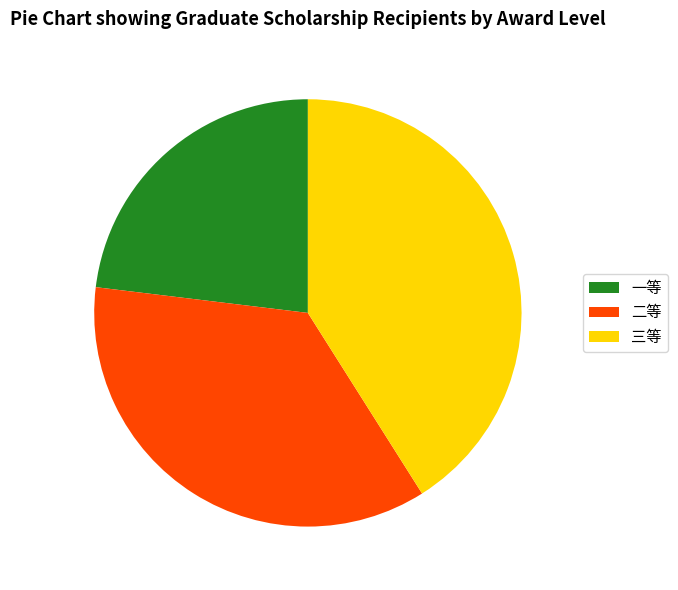

How many slices are in this pie chart?

3